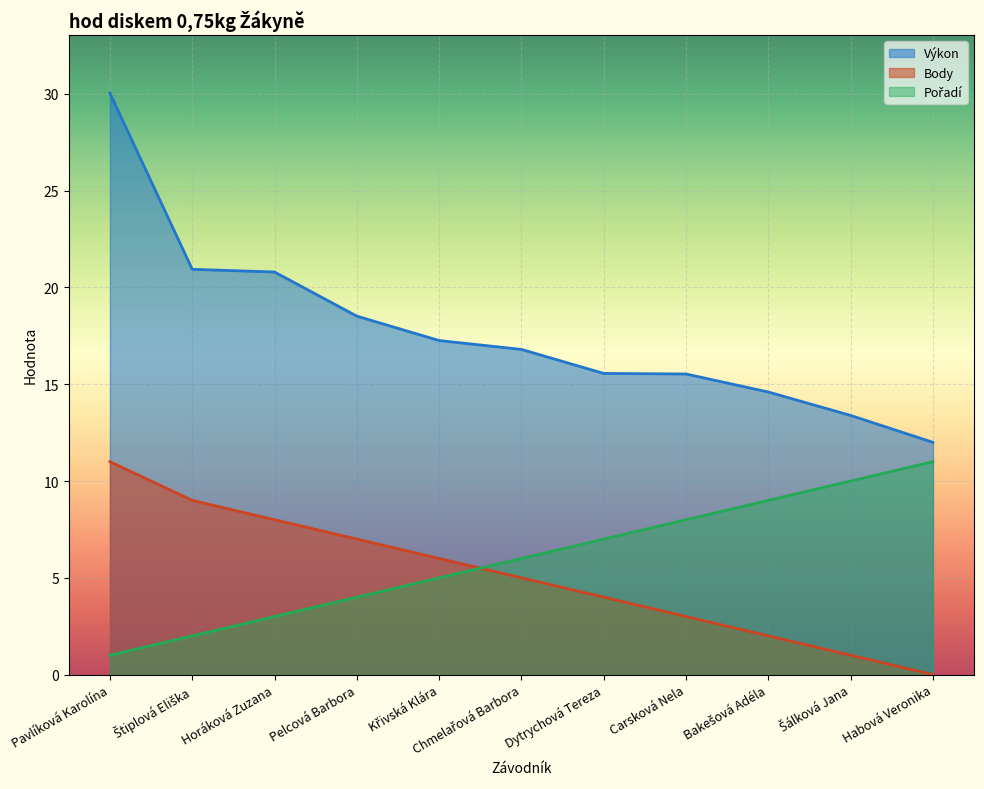

What is the value of the Body point at the 9th from the left?

2.0